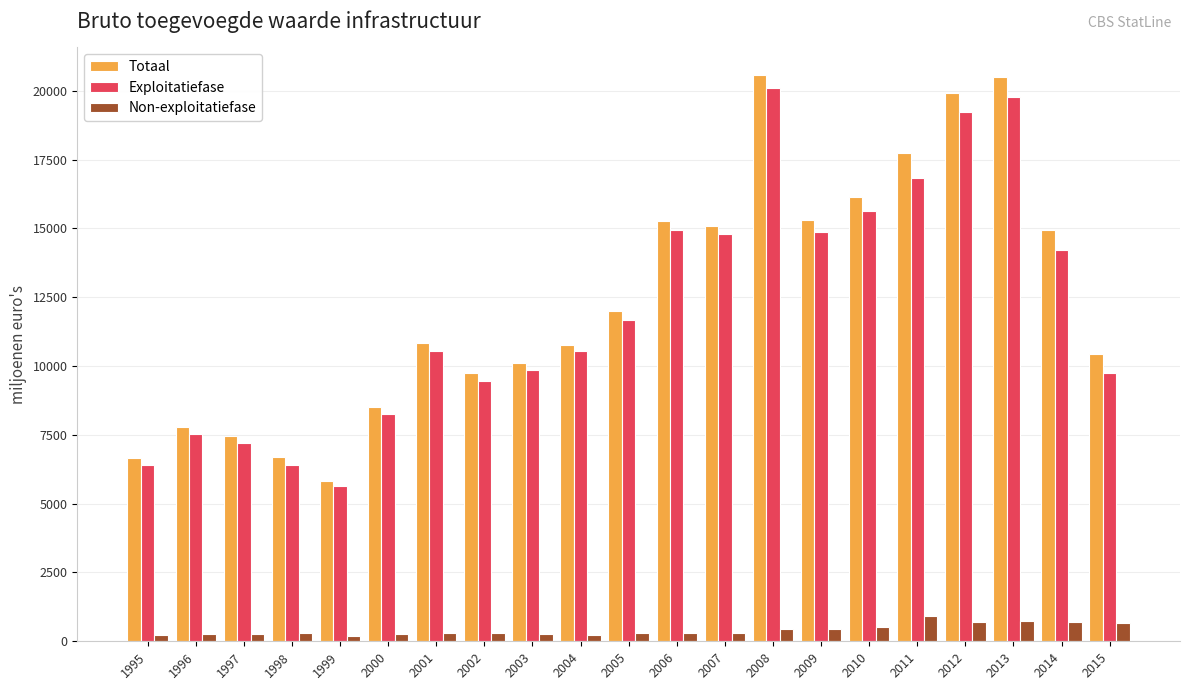

Which series has the largest range (max minus min)?

Totaal